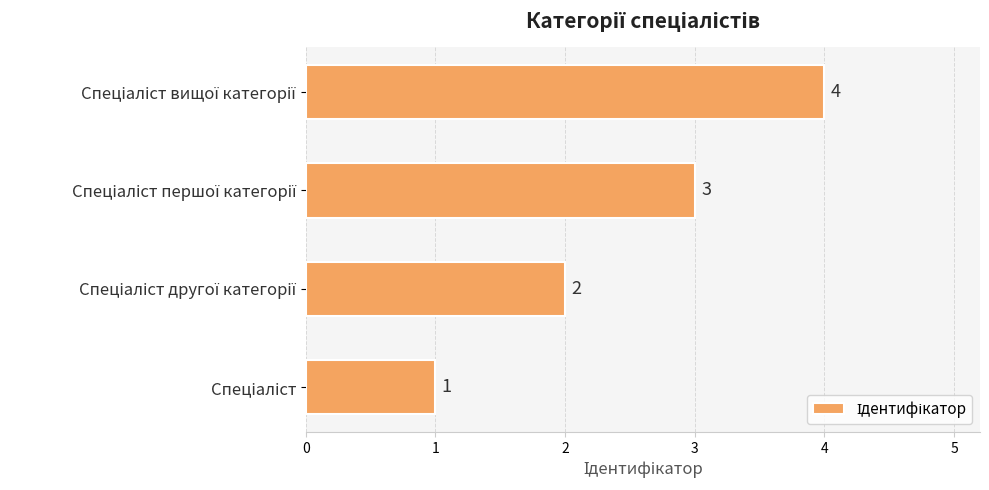

What is the difference between the maximum and minimum values?

3